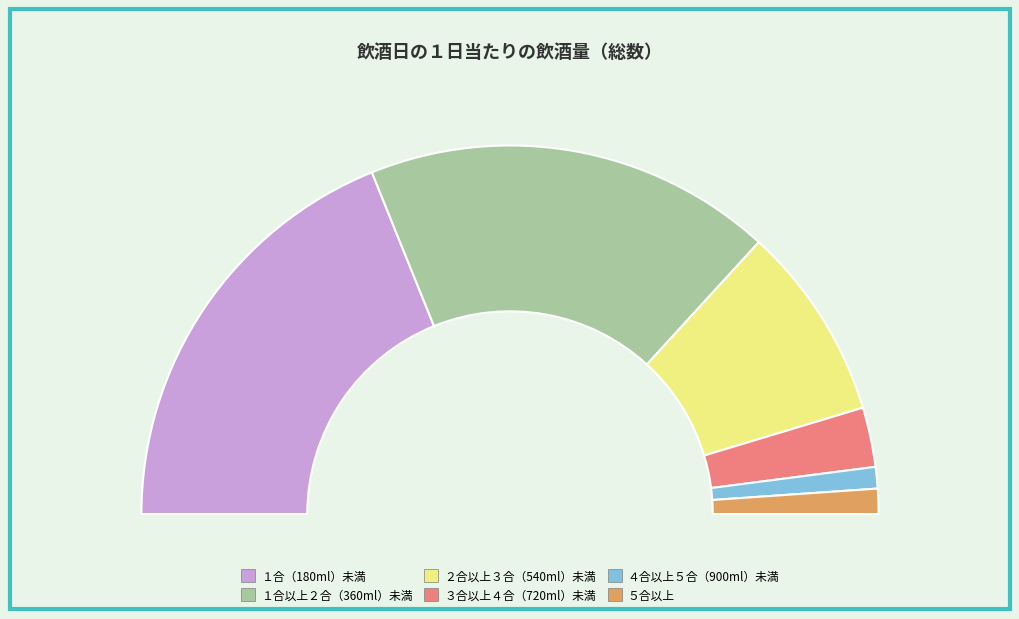

Approximately how many times larger is the value at １合（180ml）未満 compared to ５合以上?

17.1